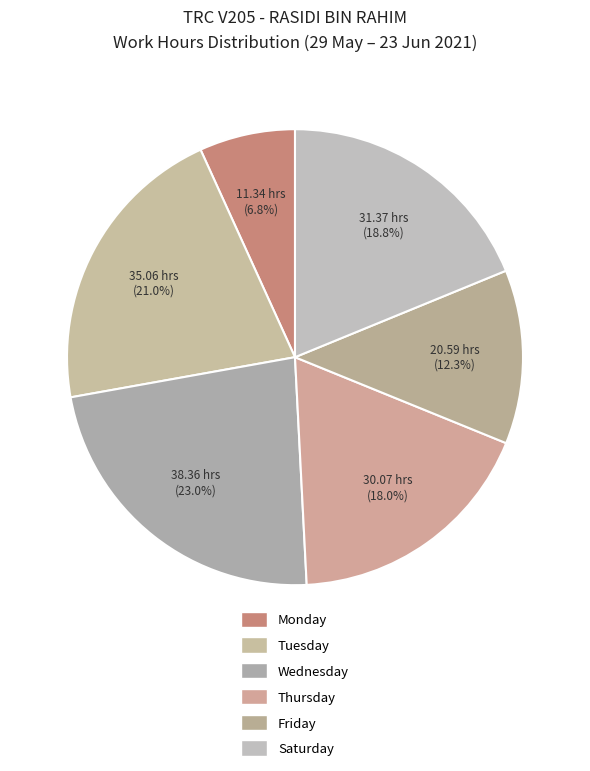

Count the number of slices in the pie.

6